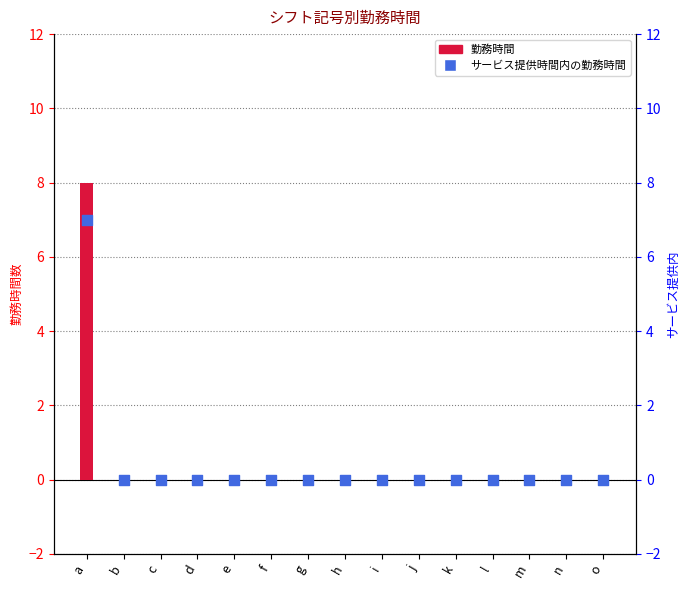

At which category is the sum across all series the highest?

a